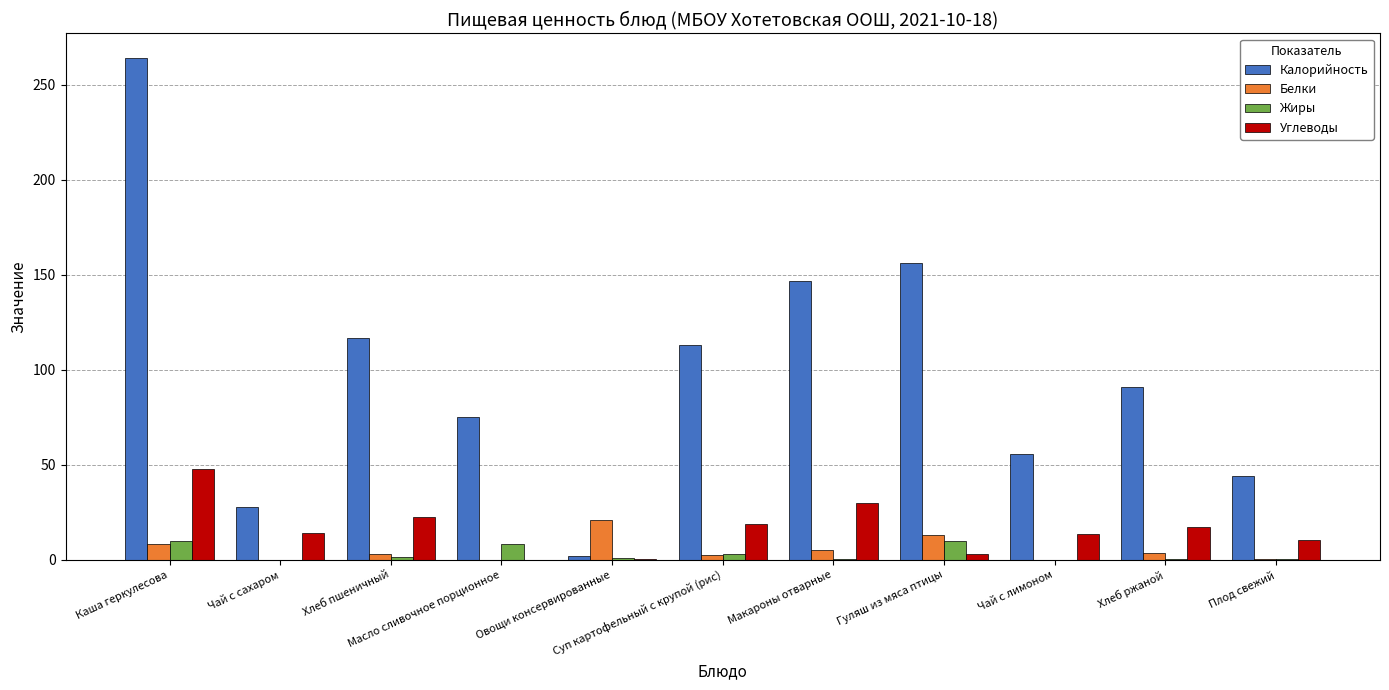

Which series has the largest total across all categories?

Калорийность